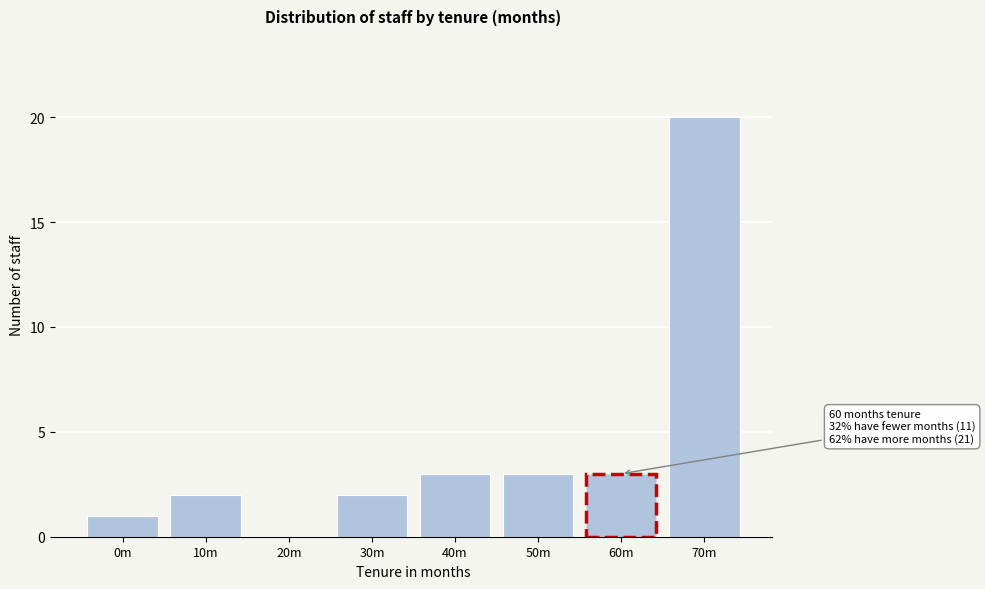

Reading left to right, transcribe all the data shown in this chart.

0m=1	10m=2	20m=0	30m=2	40m=3	50m=3	60m=3	70m=20